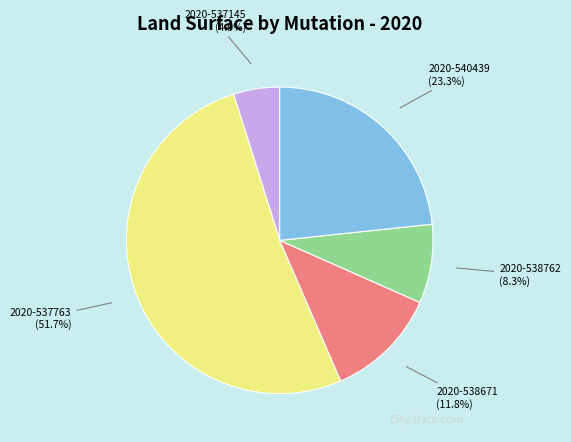

Is there a majority slice in this chart?

Yes